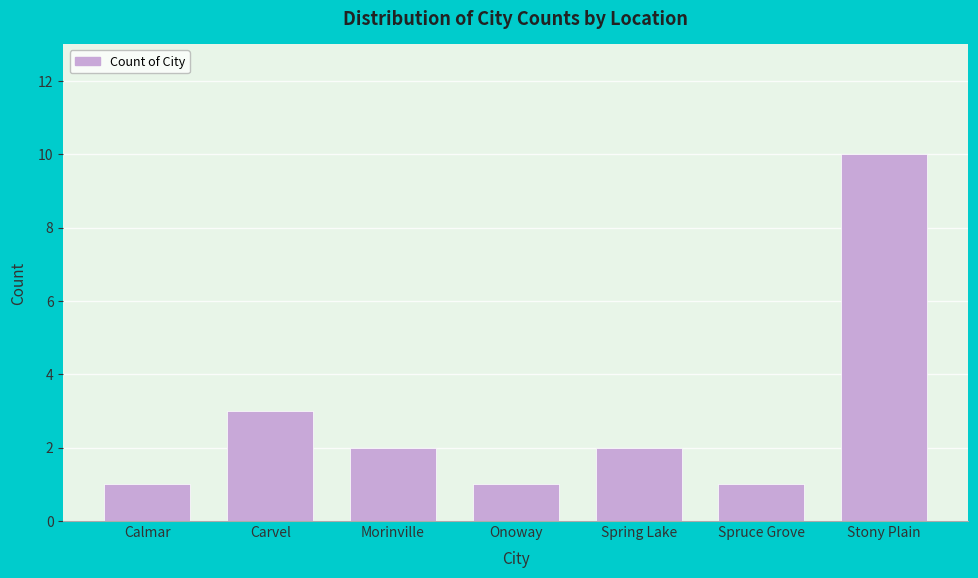

Reading right to left, list all the values displayed in this chart.

10	1	2	1	2	3	1